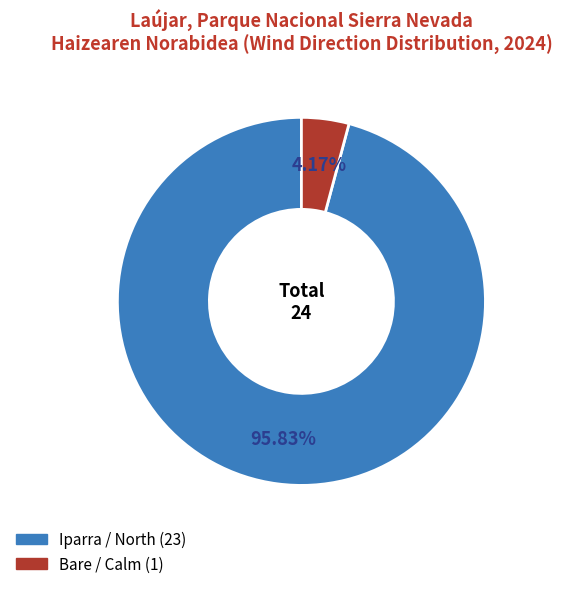

To the nearest percent, what is the average slice percentage?

50%